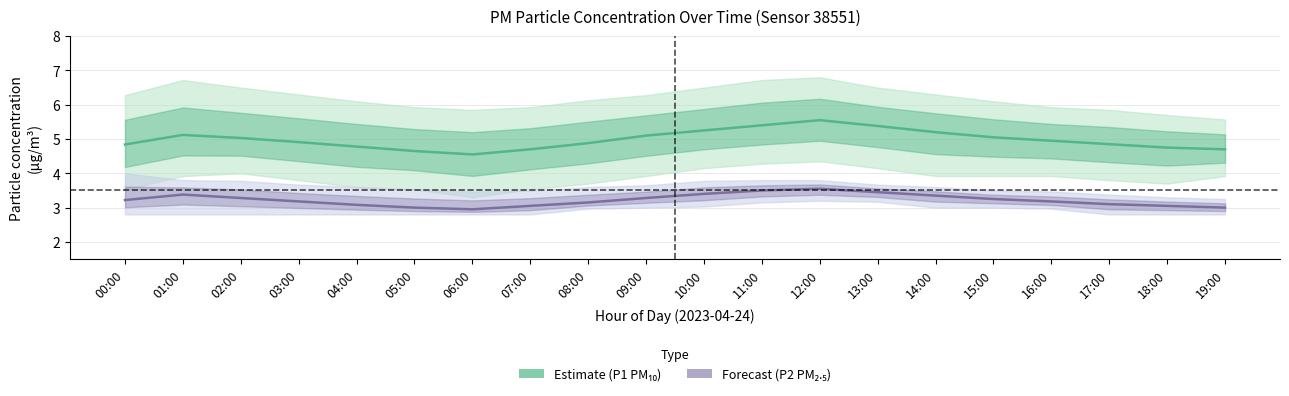

What is the difference between the Forecast (P2) values at 00:00 and 01:00?

0.2